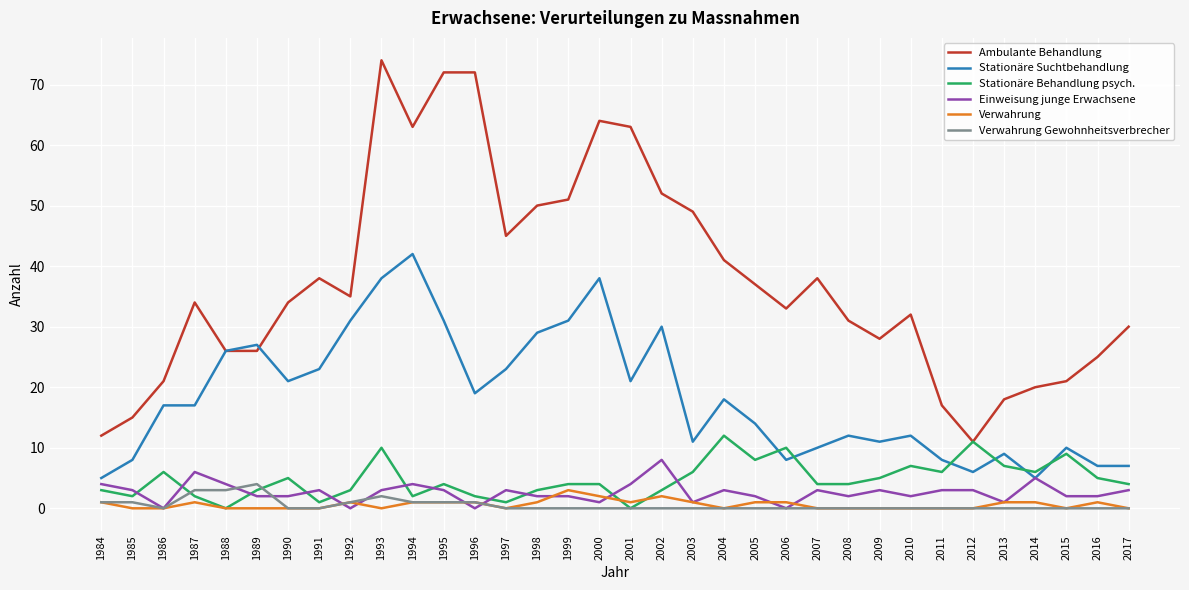

Reading left to right, extract all data points from this chart.

Ambulante Behandlung: 1984=12	1985=15	1986=21	1987=34	1988=26	1989=26	1990=34	1991=38	1992=35	1993=74	1994=63	1995=72	1996=72	1997=45	1998=50	1999=51	2000=64	2001=63	2002=52	2003=49	2004=41	2005=37	2006=33	2007=38	2008=31	2009=28	2010=32	2011=17	2012=11	2013=18	2014=20	2015=21	2016=25	2017=30
Stationäre Suchtbehandlung: 1984=5	1985=8	1986=17	1987=17	1988=26	1989=27	1990=21	1991=23	1992=31	1993=38	1994=42	1995=31	1996=19	1997=23	1998=29	1999=31	2000=38	2001=21	2002=30	2003=11	2004=18	2005=14	2006=8	2007=10	2008=12	2009=11	2010=12	2011=8	2012=6	2013=9	2014=5	2015=10	2016=7	2017=7
Stationäre Behandlung psych.: 1984=3	1985=2	1986=6	1987=2	1988=0	1989=3	1990=5	1991=1	1992=3	1993=10	1994=2	1995=4	1996=2	1997=1	1998=3	1999=4	2000=4	2001=0	2002=3	2003=6	2004=12	2005=8	2006=10	2007=4	2008=4	2009=5	2010=7	2011=6	2012=11	2013=7	2014=6	2015=9	2016=5	2017=4
Einweisung junge Erwachsene: 1984=4	1985=3	1986=0	1987=6	1988=4	1989=2	1990=2	1991=3	1992=0	1993=3	1994=4	1995=3	1996=0	1997=3	1998=2	1999=2	2000=1	2001=4	2002=8	2003=1	2004=3	2005=2	2006=0	2007=3	2008=2	2009=3	2010=2	2011=3	2012=3	2013=1	2014=5	2015=2	2016=2	2017=3
Verwahrung: 1984=1	1985=0	1986=0	1987=1	1988=0	1989=0	1990=0	1991=0	1992=1	1993=0	1994=1	1995=1	1996=1	1997=0	1998=1	1999=3	2000=2	2001=1	2002=2	2003=1	2004=0	2005=1	2006=1	2007=0	2008=0	2009=0	2010=0	2011=0	2012=0	2013=1	2014=1	2015=0	2016=1	2017=0
Verwahrung Gewohnheitsverbrecher: 1984=1	1985=1	1986=0	1987=3	1988=3	1989=4	1990=0	1991=0	1992=1	1993=2	1994=1	1995=1	1996=1	1997=0	1998=0	1999=0	2000=0	2001=0	2002=0	2003=0	2004=0	2005=0	2006=0	2007=0	2008=0	2009=0	2010=0	2011=0	2012=0	2013=0	2014=0	2015=0	2016=0	2017=0